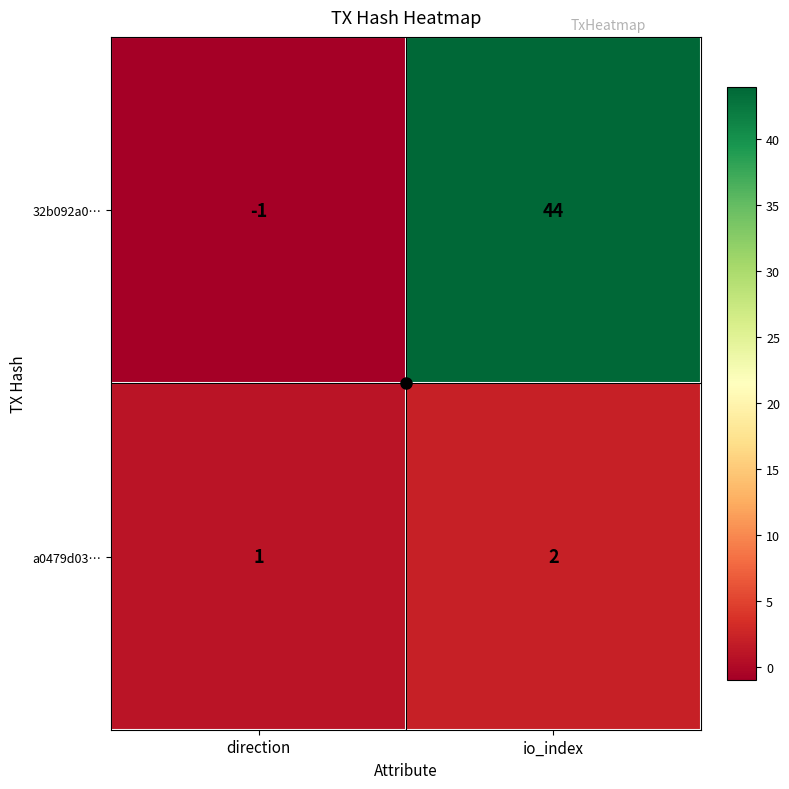

Which series has the widest spread of values?

32b092a0…